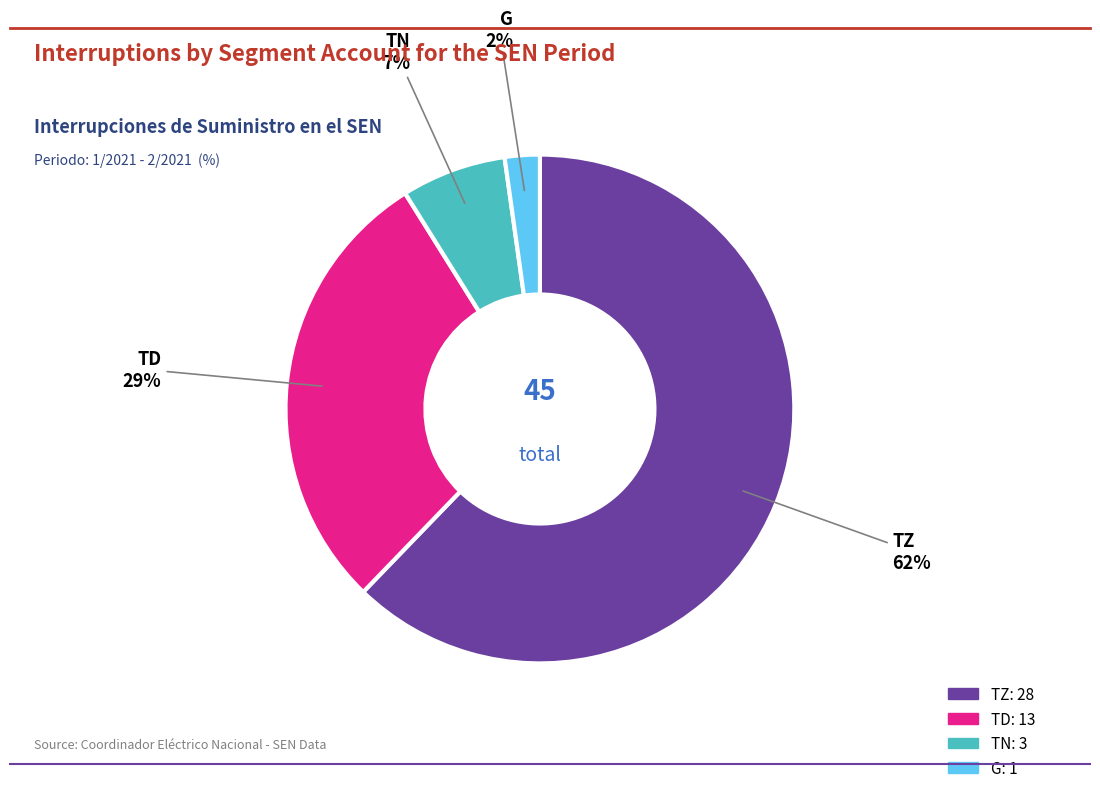

To the nearest percent, what is the difference between the largest and smallest slice percentages?

60%